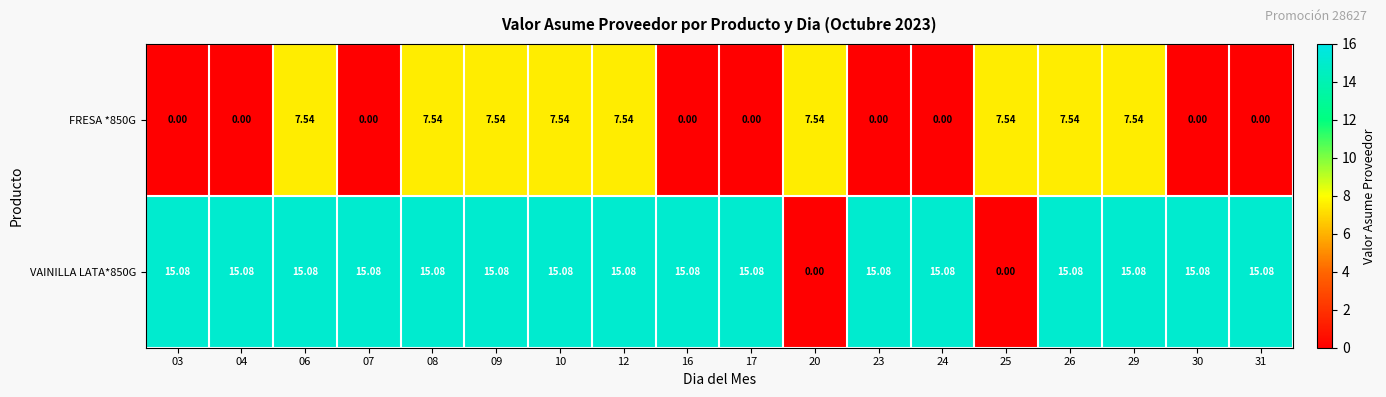

At how many categories does at least one series exceed 9?

16